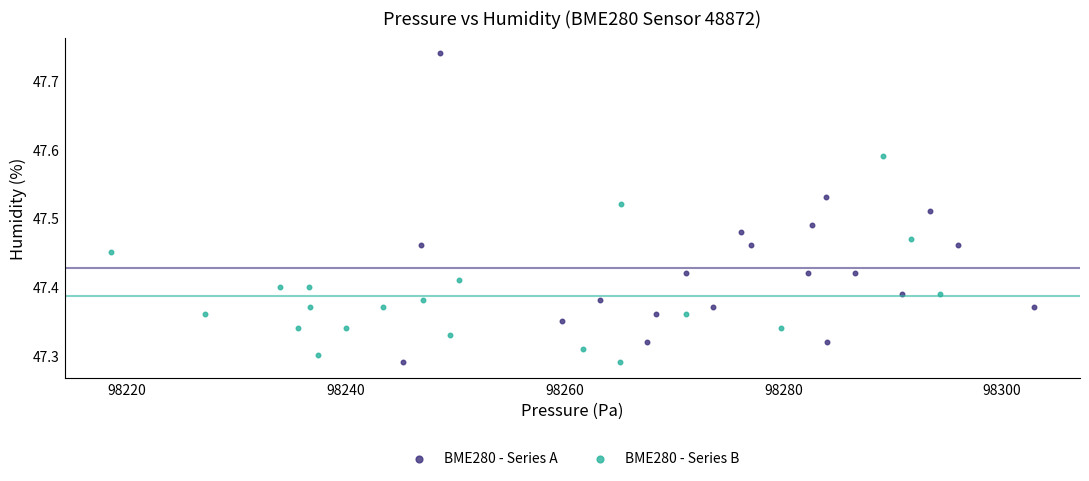

Which series reaches the maximum Y coordinate?

BME280 - Series A